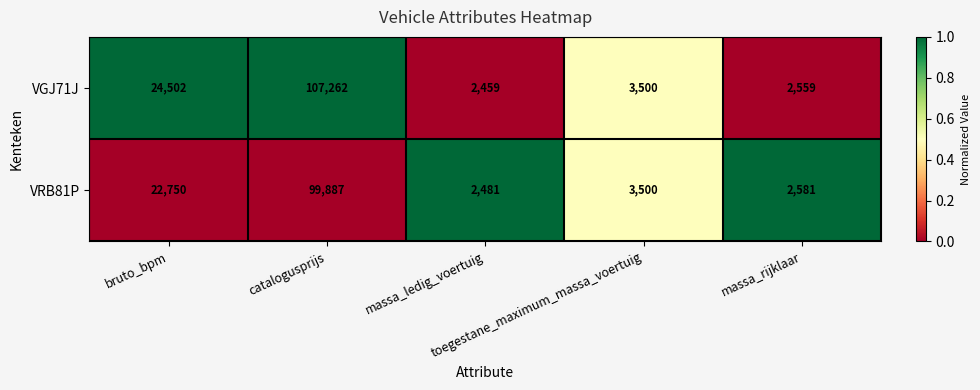

What is the difference between the maximum and minimum values in the VGJ71J series?

104803